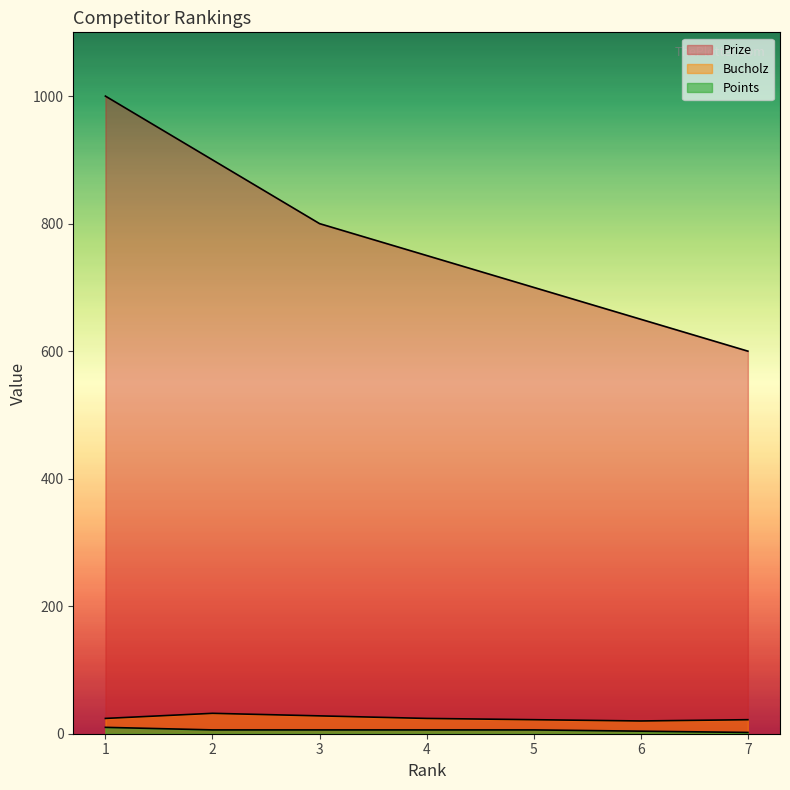

What is the value of the Points point at the 5th from the left?

6